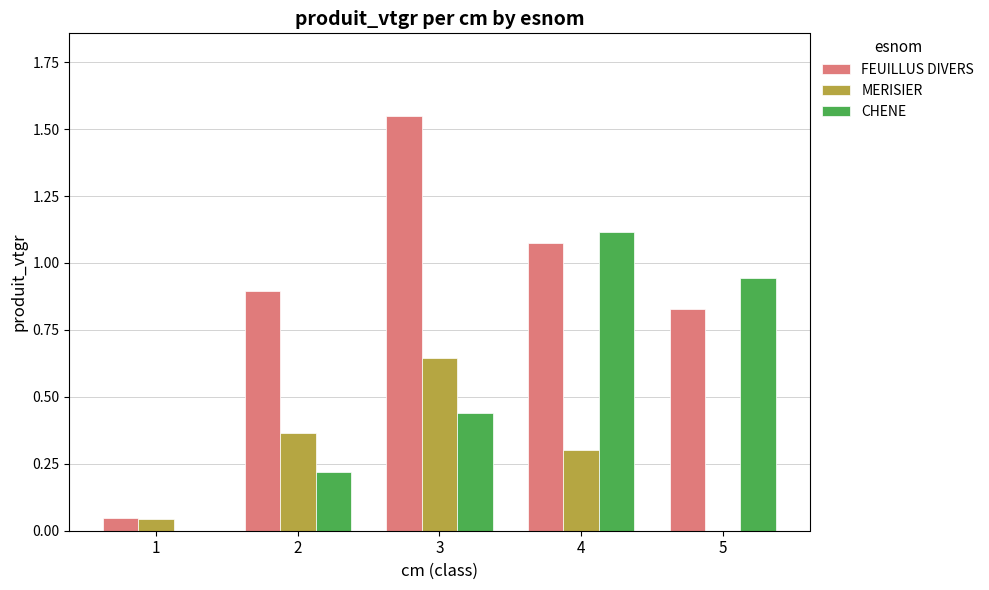

How many categories are shown in the chart?

5